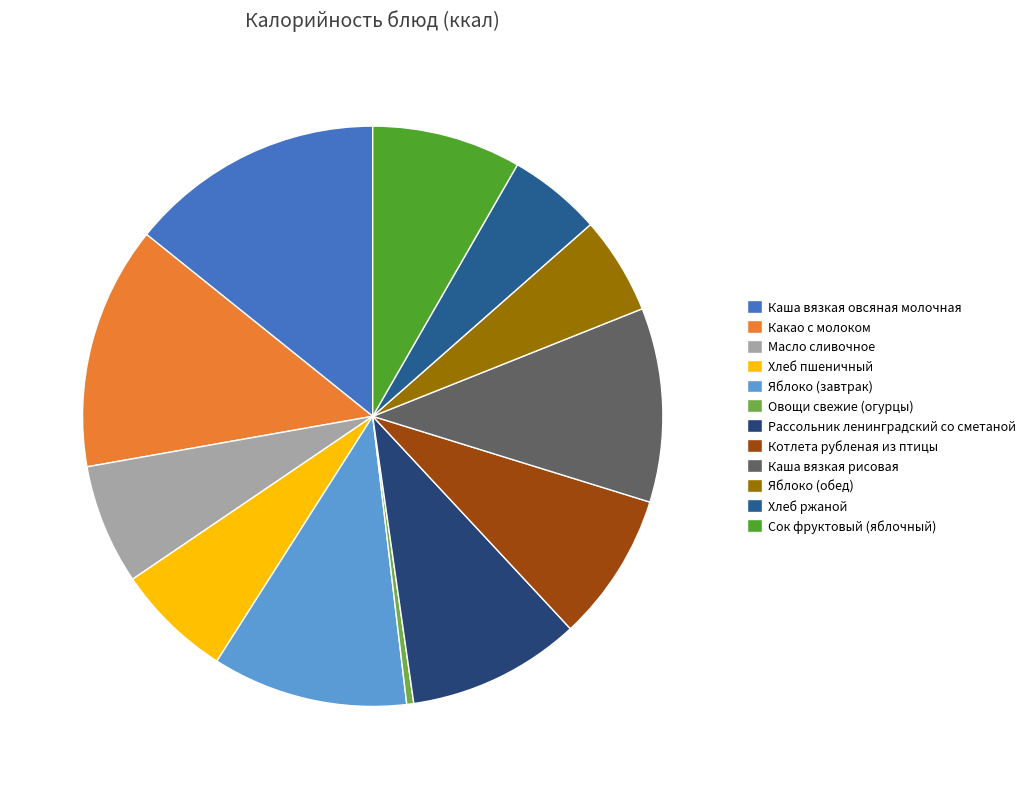

Does Рассольник ленинградский со сметаной represent more than half of the total?

No